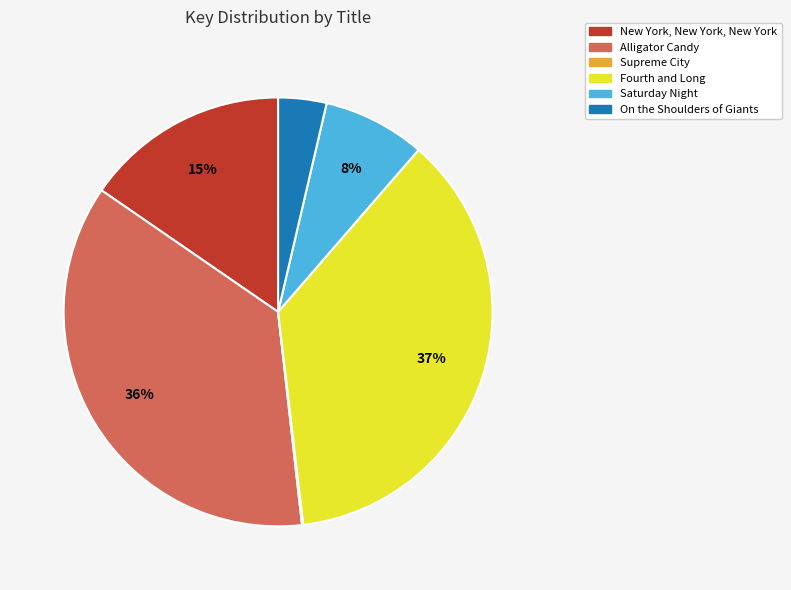

The New York, New York, New York slice represents 1% of the pie. True or false?

False